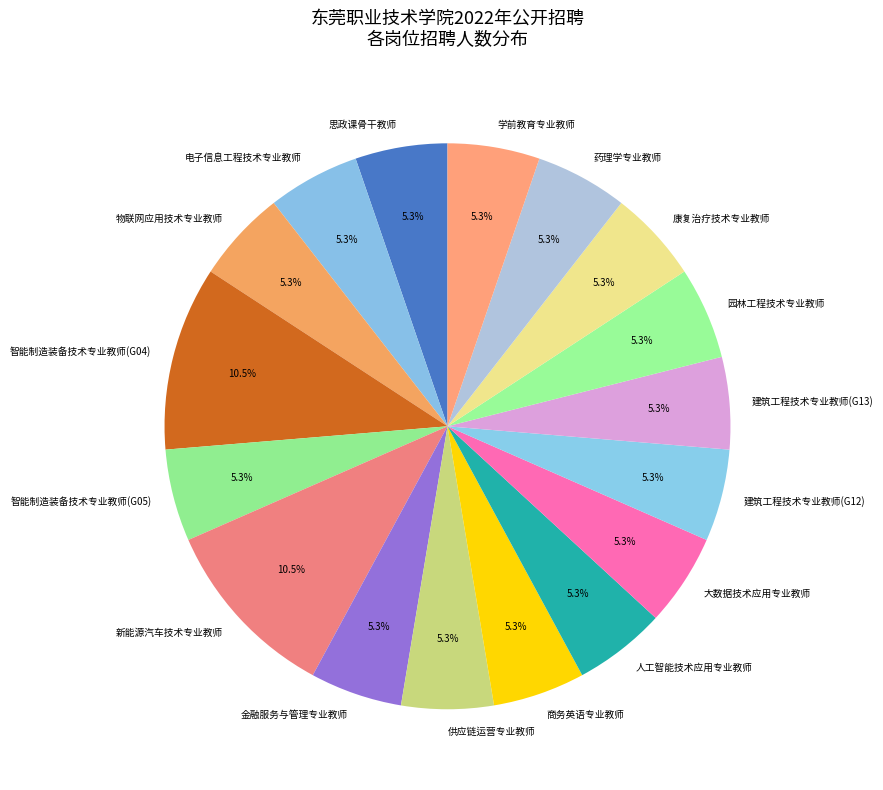

Does 人工智能技术应用专业教师 represent more than half of the total?

No